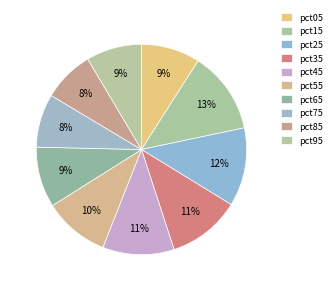

To the nearest percent, what is the difference between the largest and smallest slice percentages?

5%